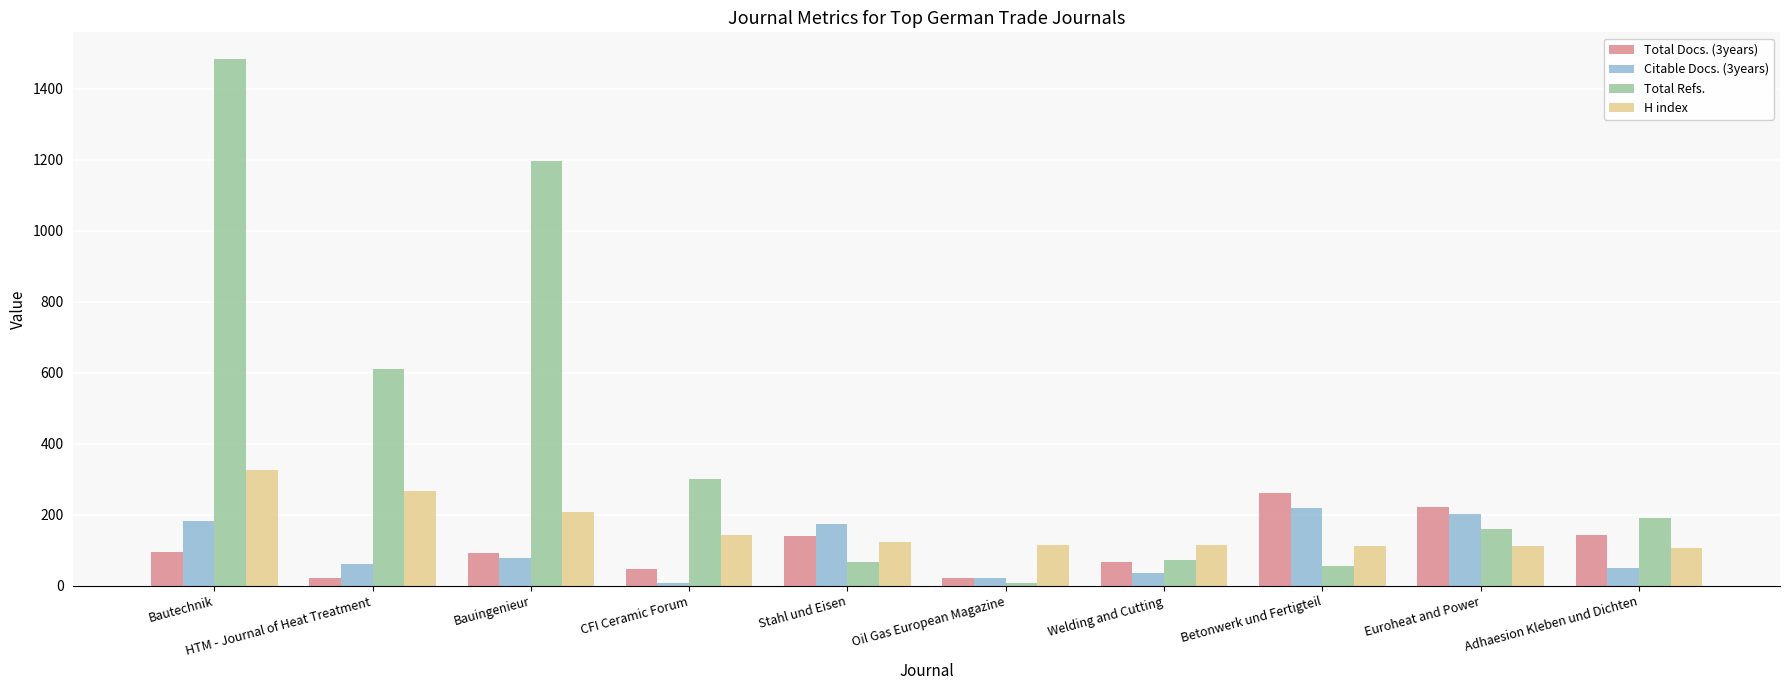

What is the sum of all H index values?

1625